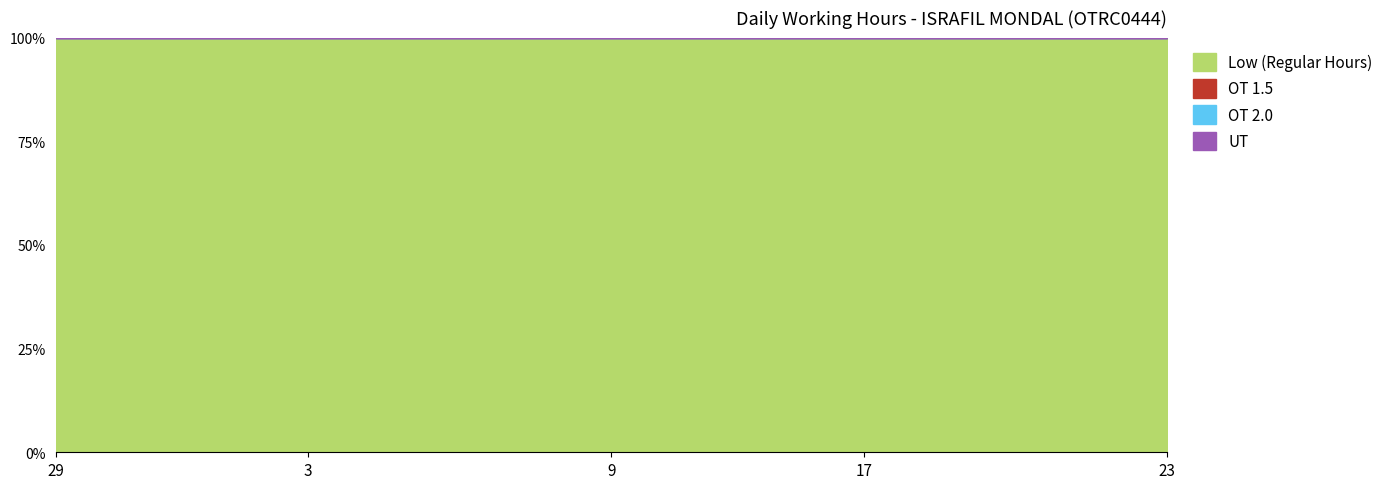

At how many categories does at least one series exceed 6?

23